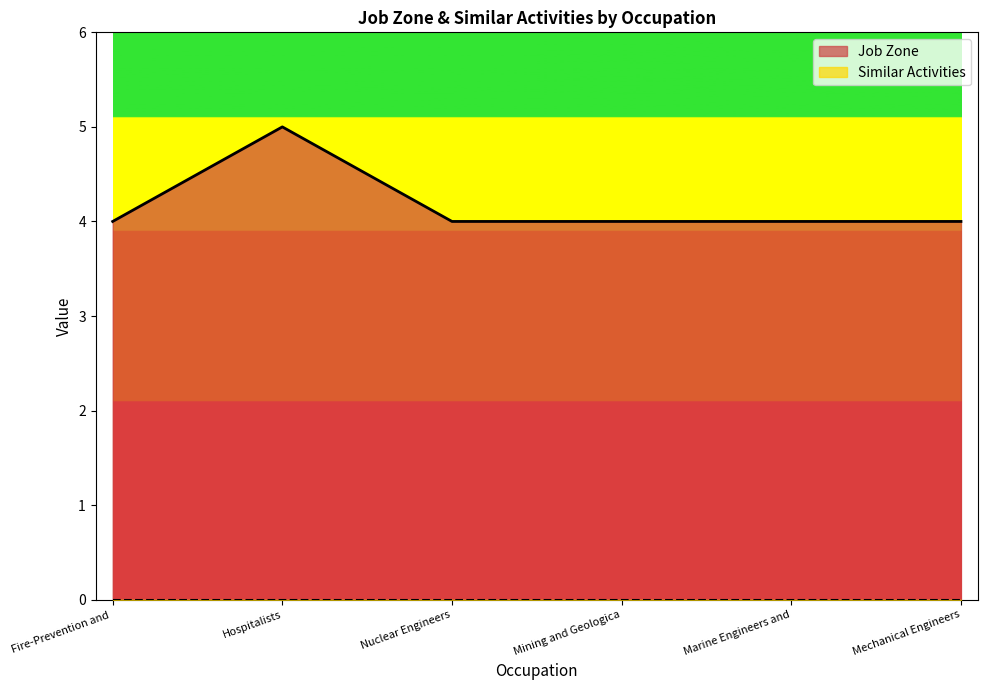

What is the sum of all values?

25